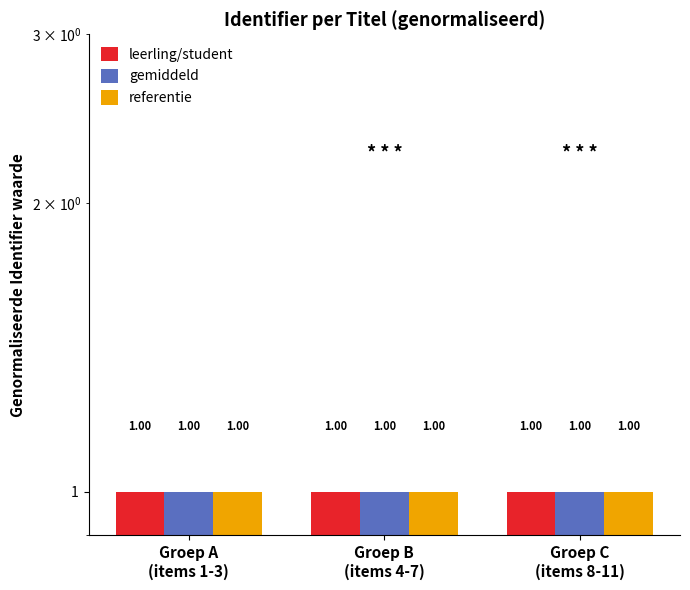

What is the label of the 2nd bar from the right?

Groep B
(items 4-7)